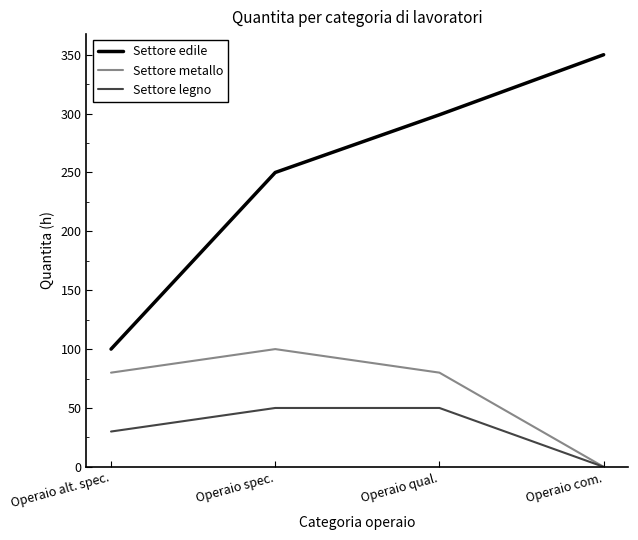

In Settore metallo, how many points are higher than both neighbors (excluding endpoints)?

1